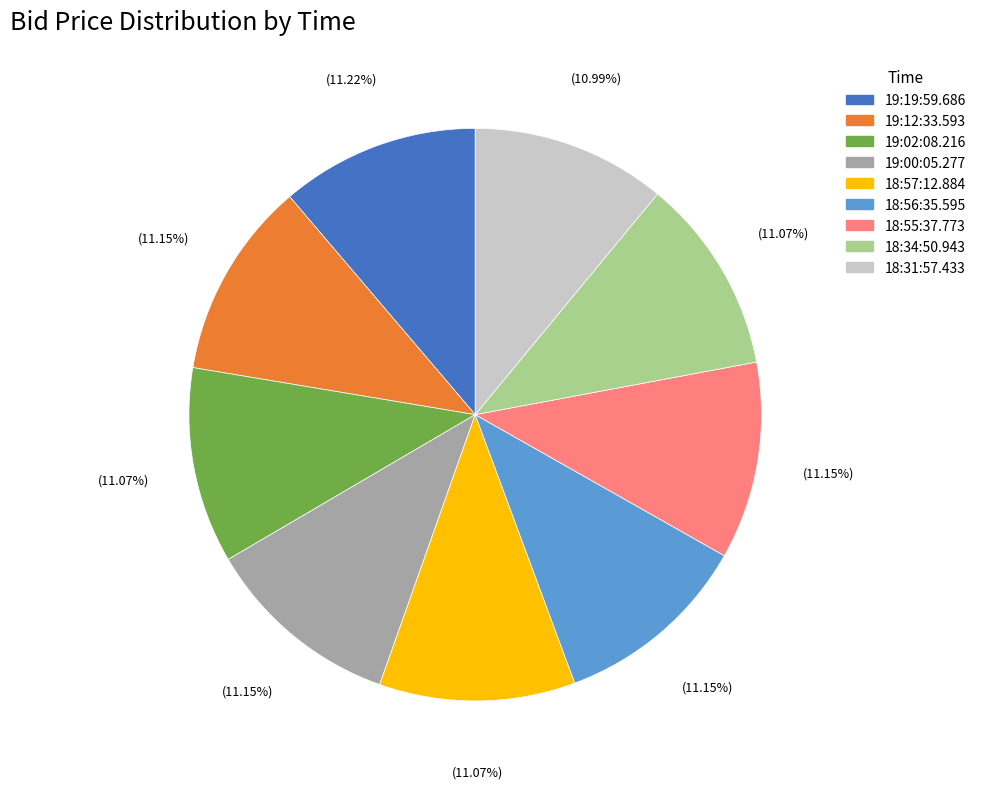

Do 19:19:59.686 and 18:56:35.595 together represent more than half of the pie?

No